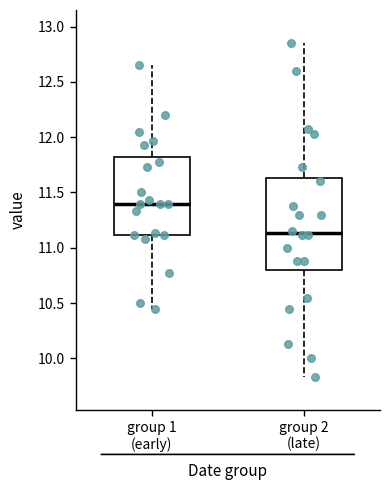

Reading left to right, transcribe this box plot: for each box, give where its median line is, the range the box spans, and where its two whiskers end, as read against the y-axis. The values are not printed on the chart, so give them approximately, as read against the axis.

group 1 (early): median 11.40, box 11.10 to 11.80, whiskers 10.45 to 12.65
group 2 (late): median 11.15, box 10.80 to 11.65, whiskers 9.85 to 12.85